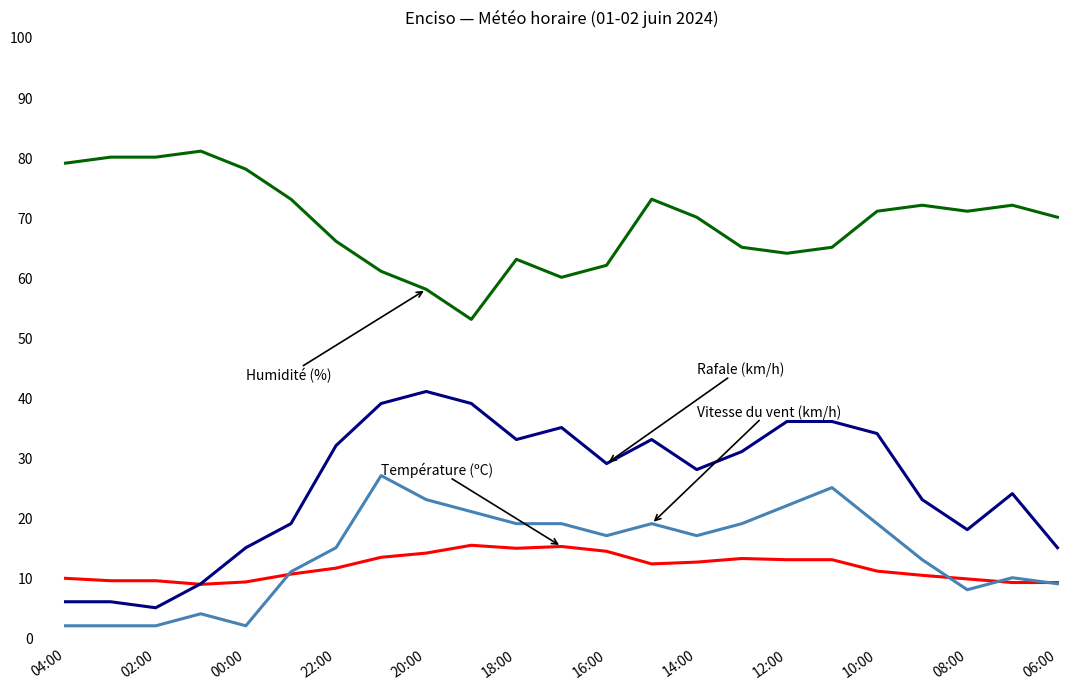

What is the maximum value shown in the chart?

81.0